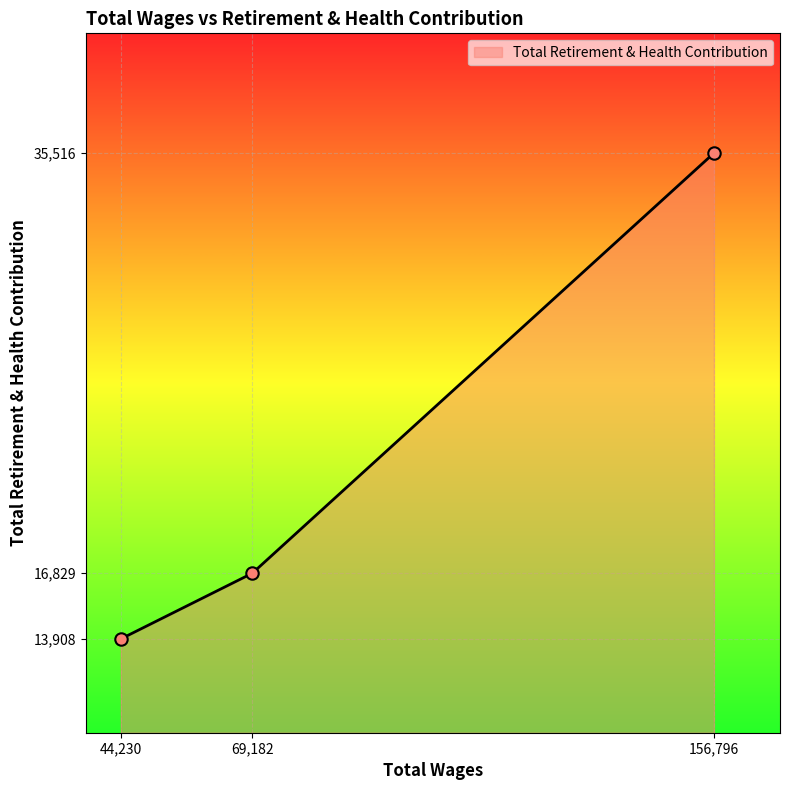

Between 69,182 and 44,230, which is larger?

69,182